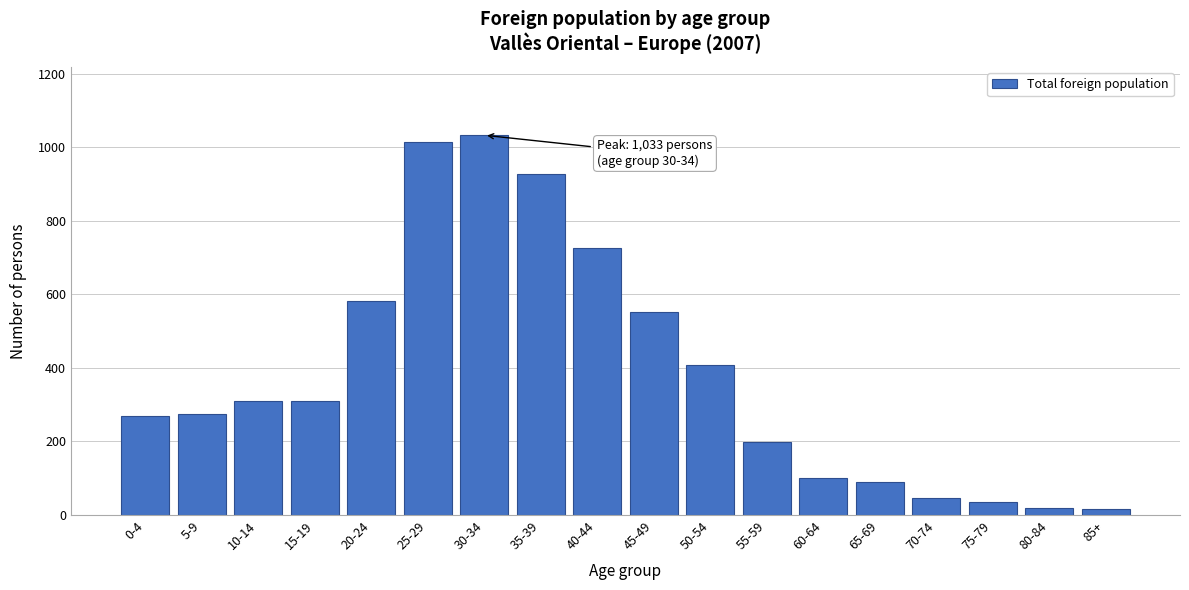

What is the label of the 4th bar from the left?

15-19